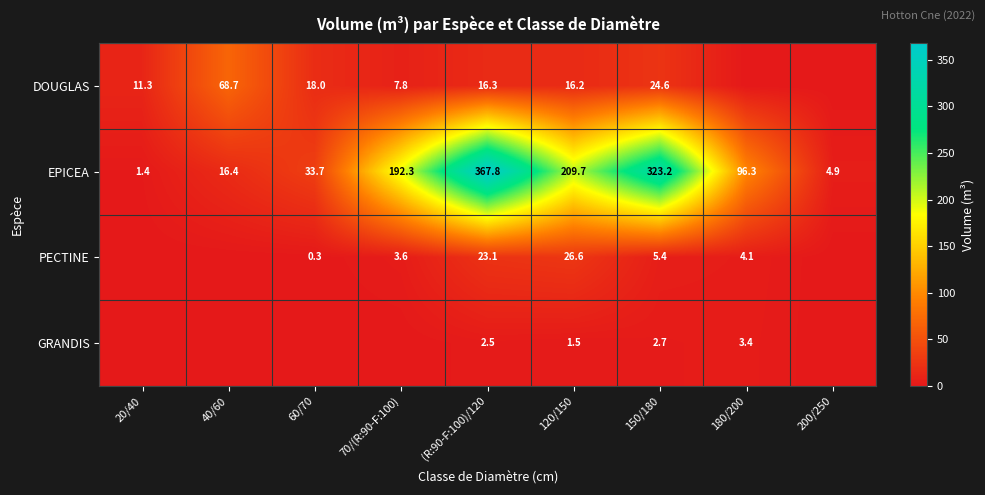

Is the value of GRANDIS at 120/150 greater than the value of DOUGLAS at 60/70?

No